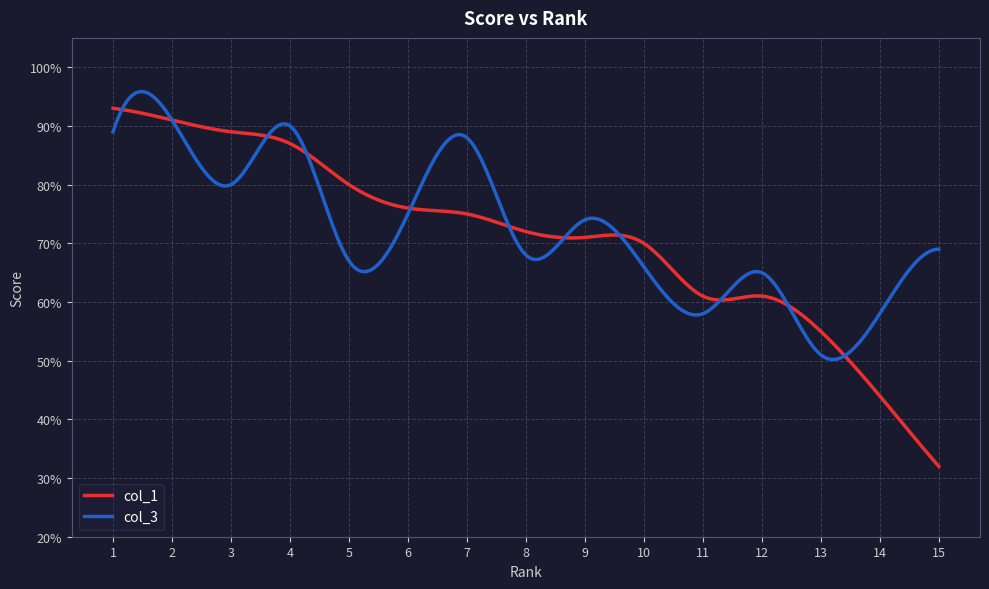

What is the maximum value for col_1?

0.9